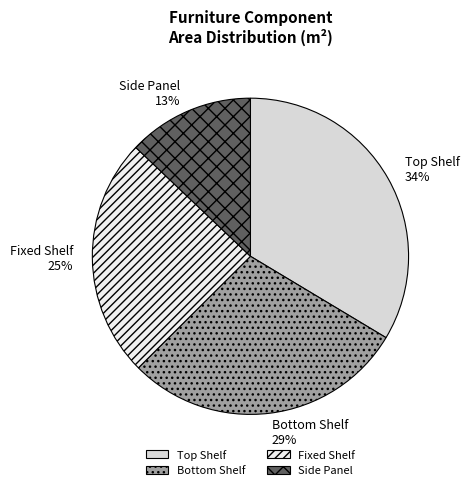

Combined, do Fixed Shelf and Side Panel account for over 50%?

No